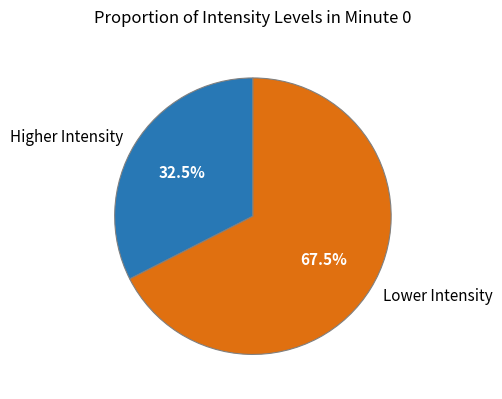

Rank the categories by value from highest to lowest.

Lower Intensity, Higher Intensity